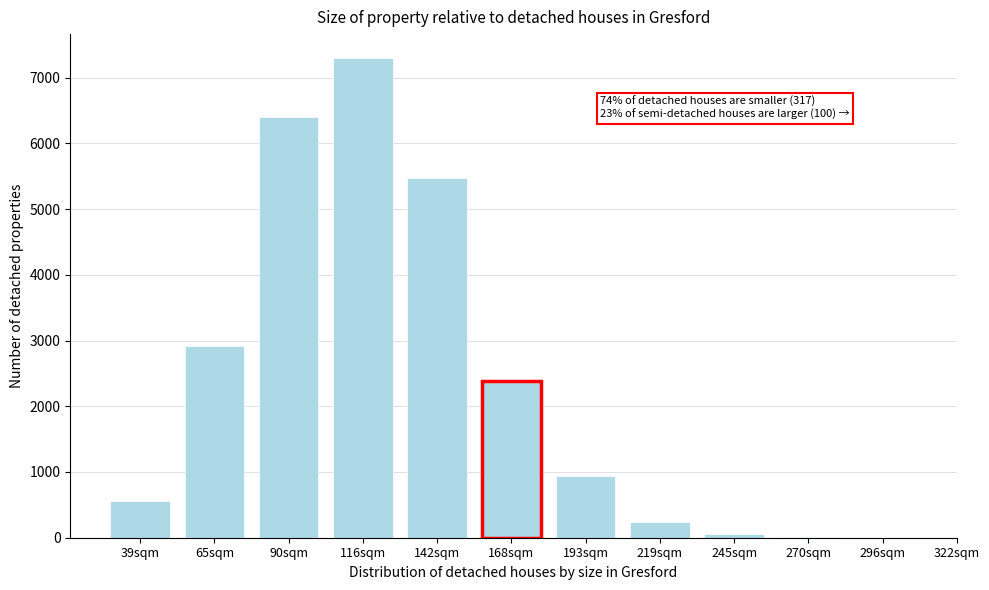

At which label is the value closest to 3648?

65sqm